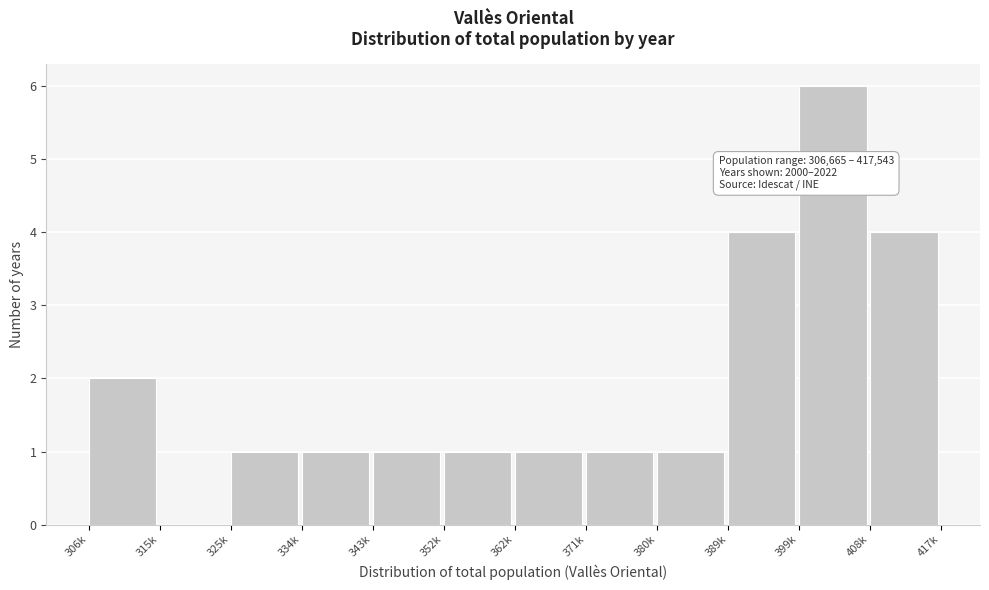

Reading left to right, list all the values displayed in this chart.

306k=2	315k=0	325k=1	334k=1	343k=1	352k=1	362k=1	371k=1	380k=1	389k=4	399k=6	408k=4